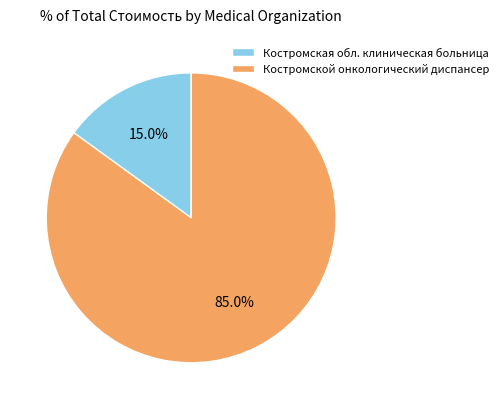

How many segments does this pie chart have?

2